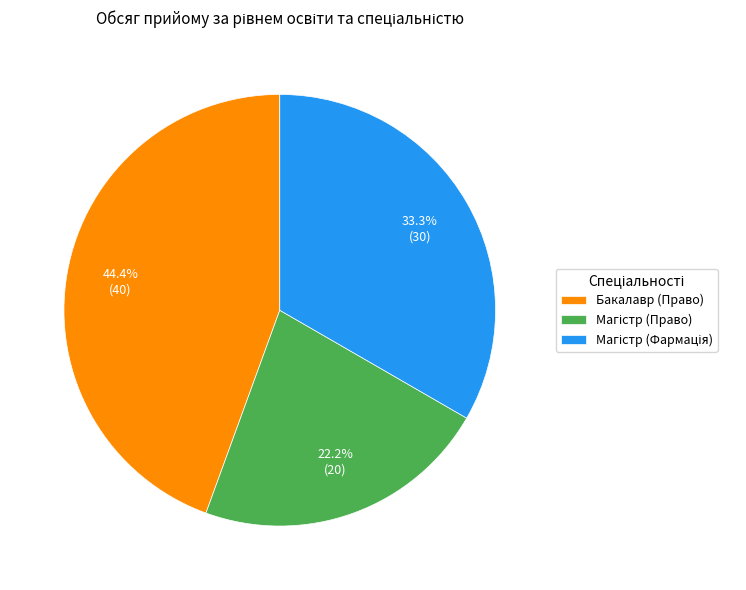

Does any single category account for the majority?

No